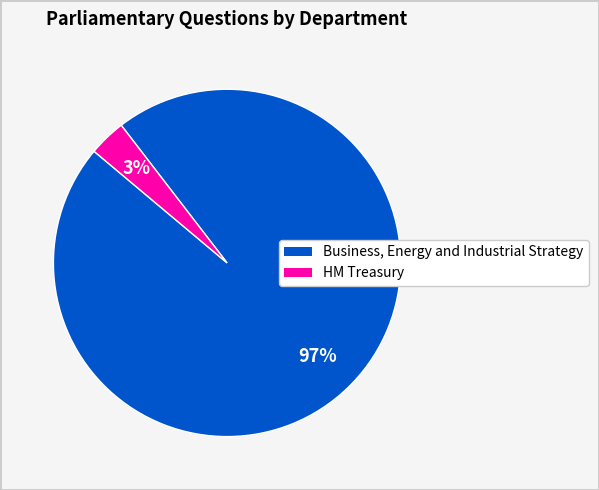

To the nearest percent, what is the average slice percentage?

50%